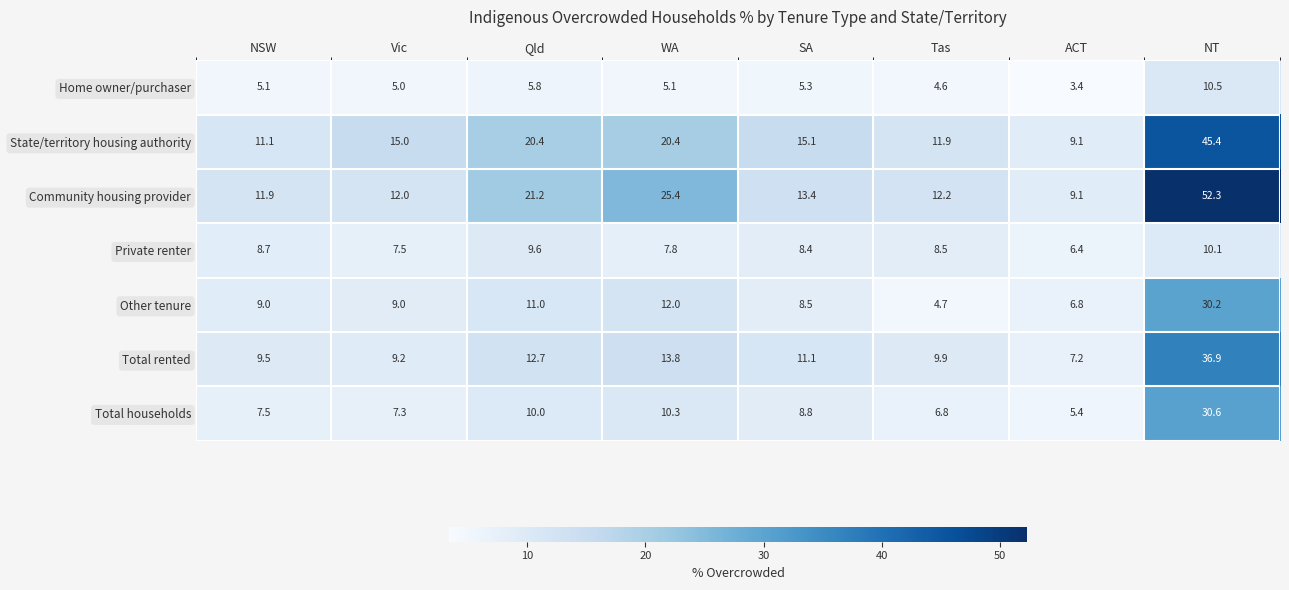

What is the difference between the second highest and second lowest values in the Other tenure series?

5.2